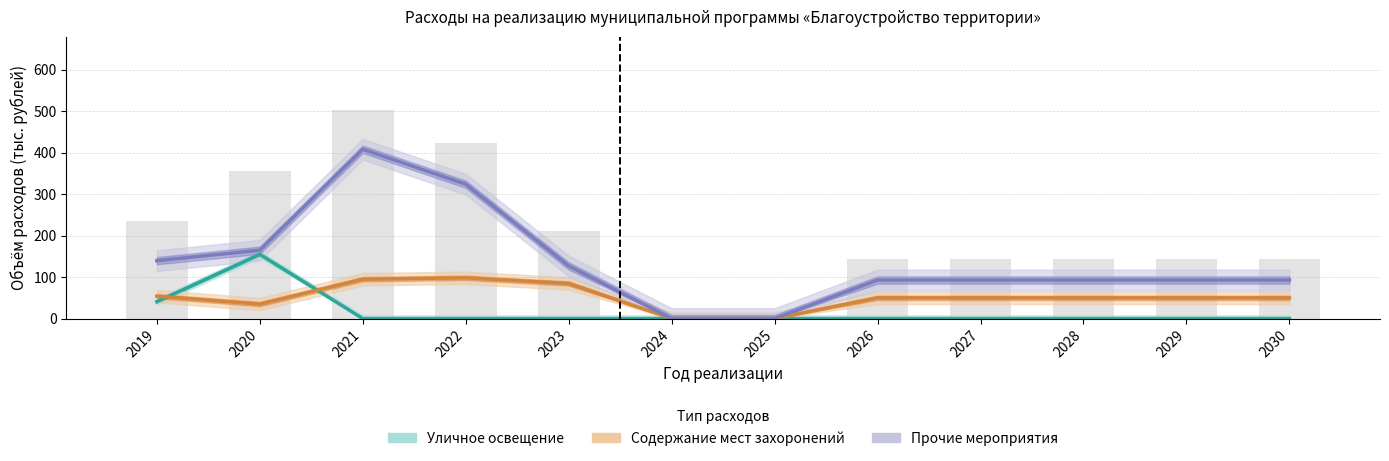

What is the average value of the Содержание мест захоронений series?

51.4